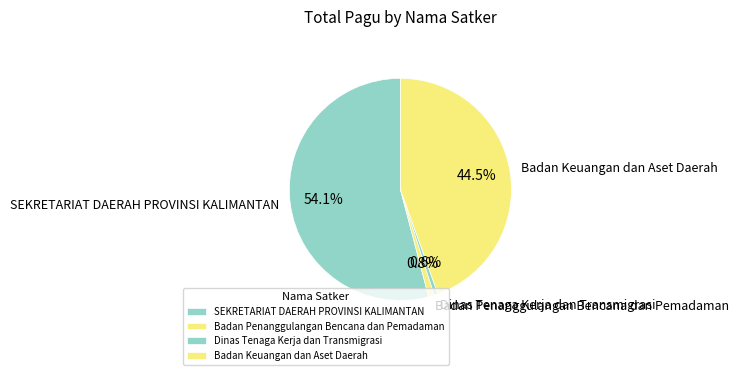

True or false: Badan Keuangan dan Aset Daerah accounts for 7% of the total.

False